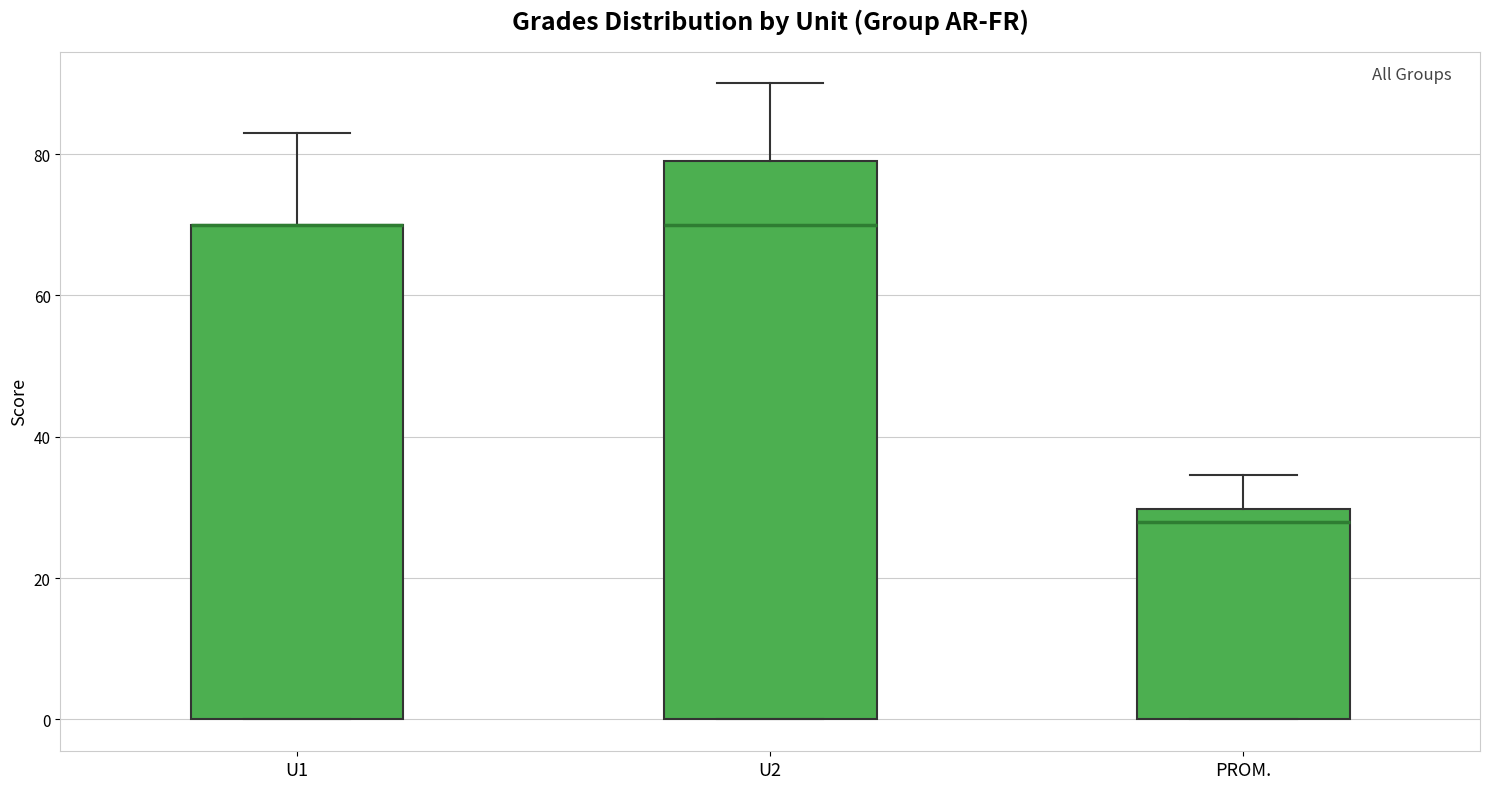

Reading left to right, transcribe this box plot: for each box, give where its median line is, the range the box spans, and where its two whiskers end, as read against the y-axis. The values are not printed on the chart, so give them approximately, as read against the axis.

U1: median 70 (drawn on the box's upper edge), box 0 to 70, whiskers 0 to 84
U2: median 70, box 0 to 80, whiskers 0 to 90
PROM.: median 28, box 0 to 30, whiskers 0 to 34